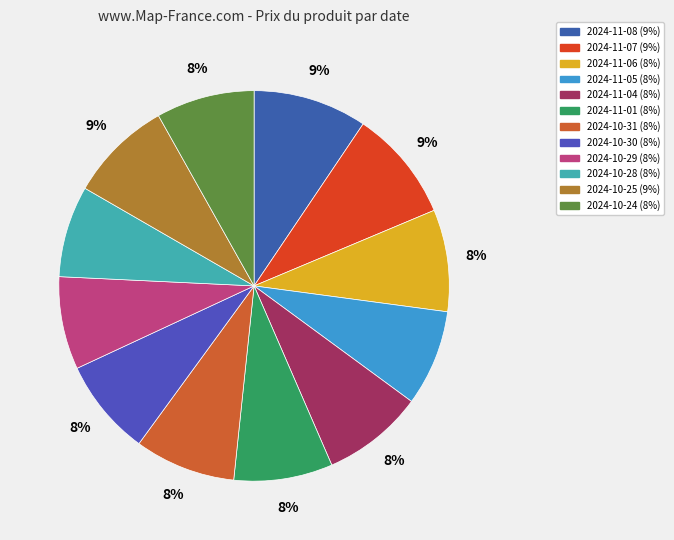

How many slices are in this pie chart?

12